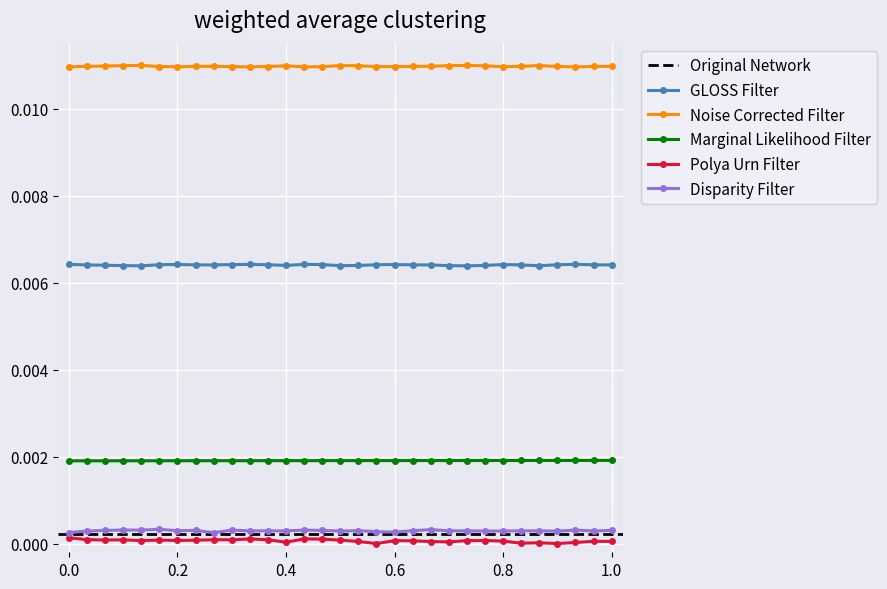

True or false: GLOSS Filter has more than 0 points higher than both neighbors.

True